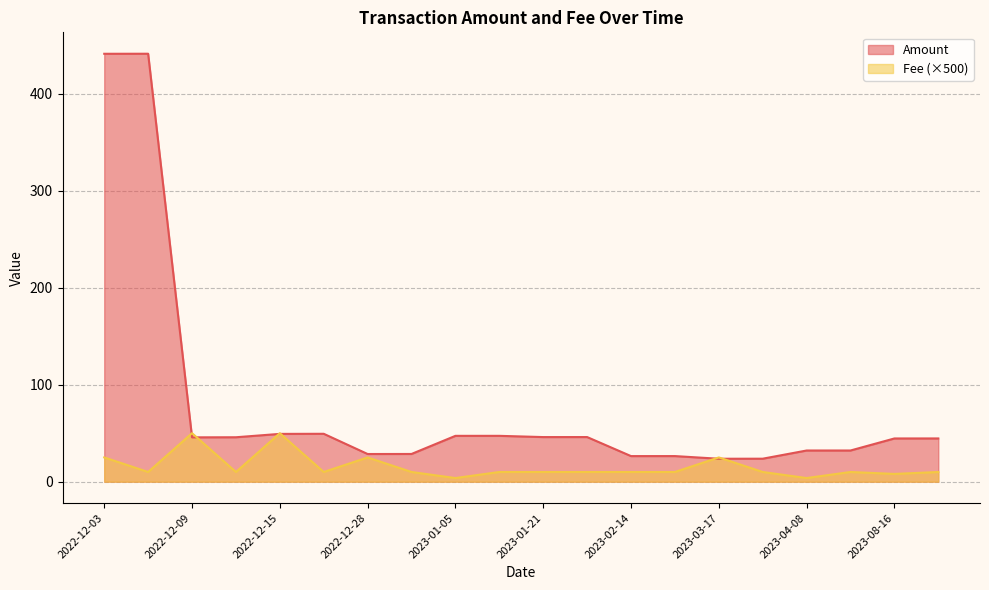

True or false: Amount has a value of 135.8 at 2022-12-03.

False